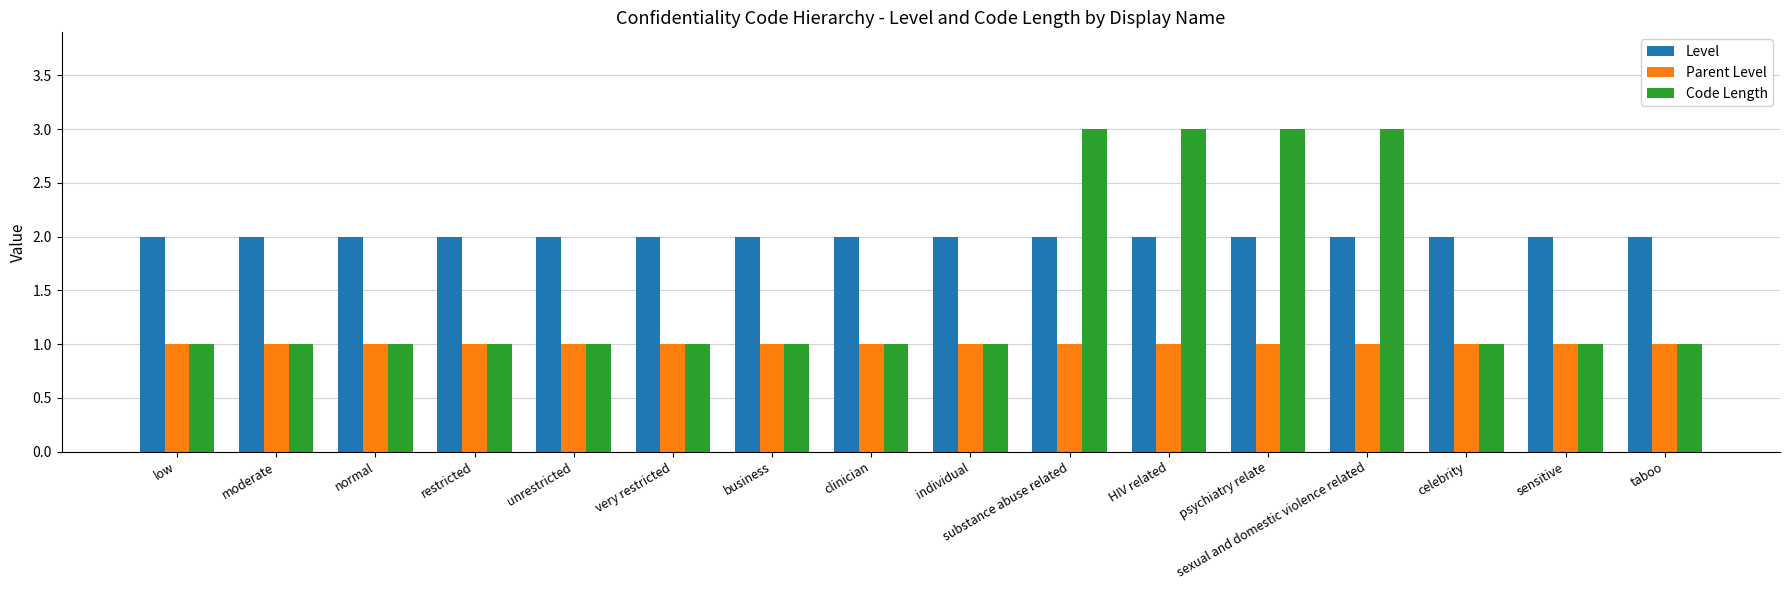

Between restricted and sexual and domestic violence related, which series saw the biggest shift?

Code Length